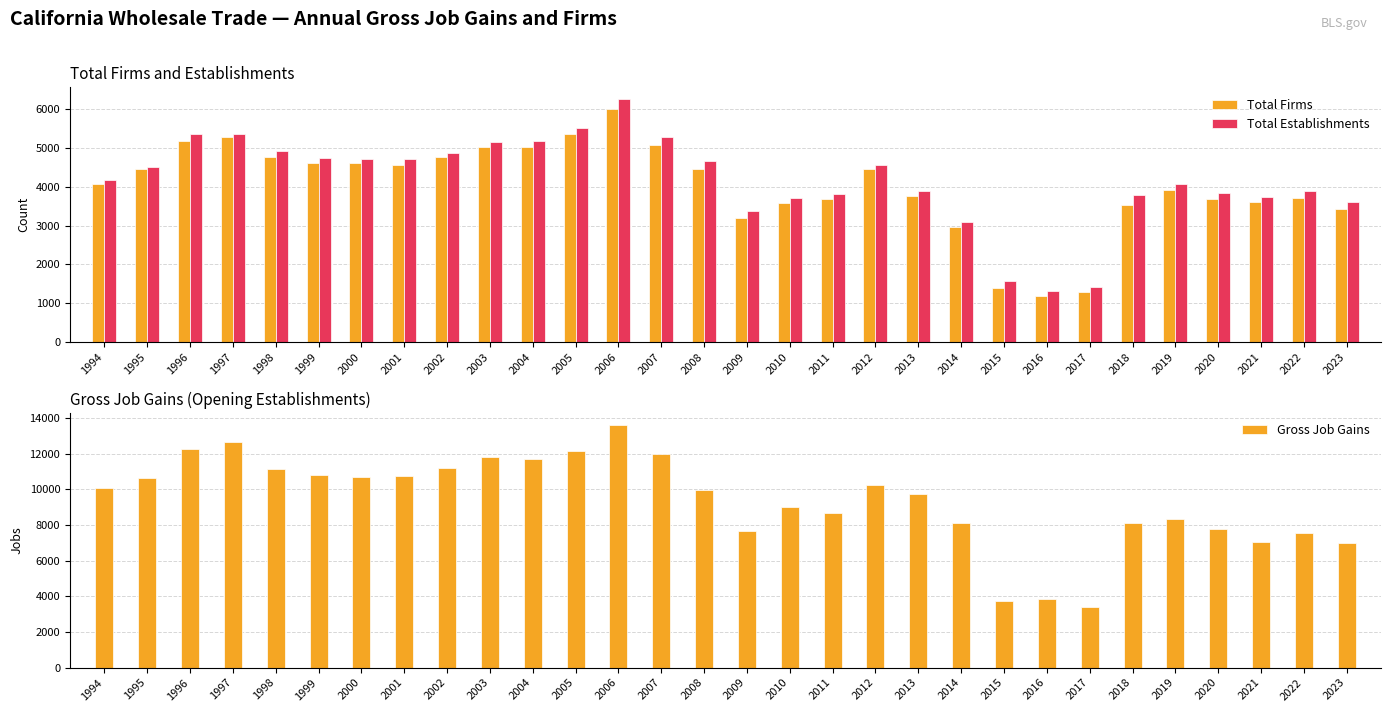

The Gross Job Gains series shows 18172 at 2006. True or false?

False